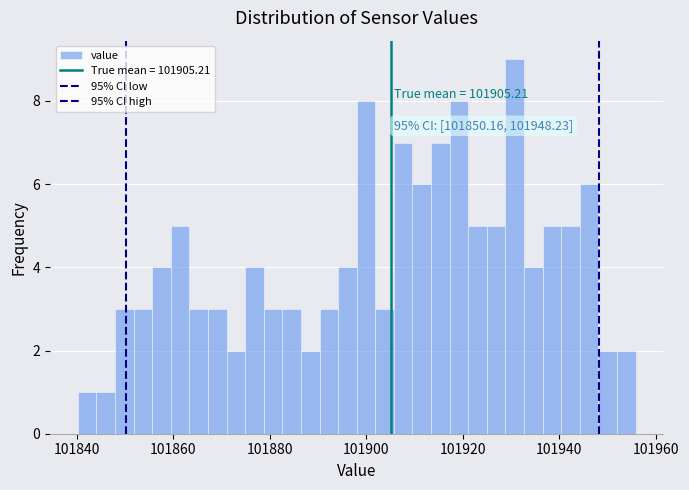

Around what value on the x-axis is the tallest bar? Give the approximate position of its centre, as read against the axis.

101930